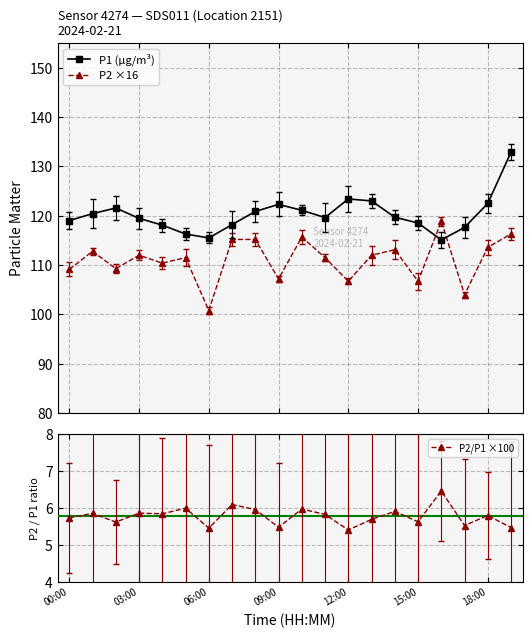

What is the lowest value of the P1 (µg/m³) series?

115.1